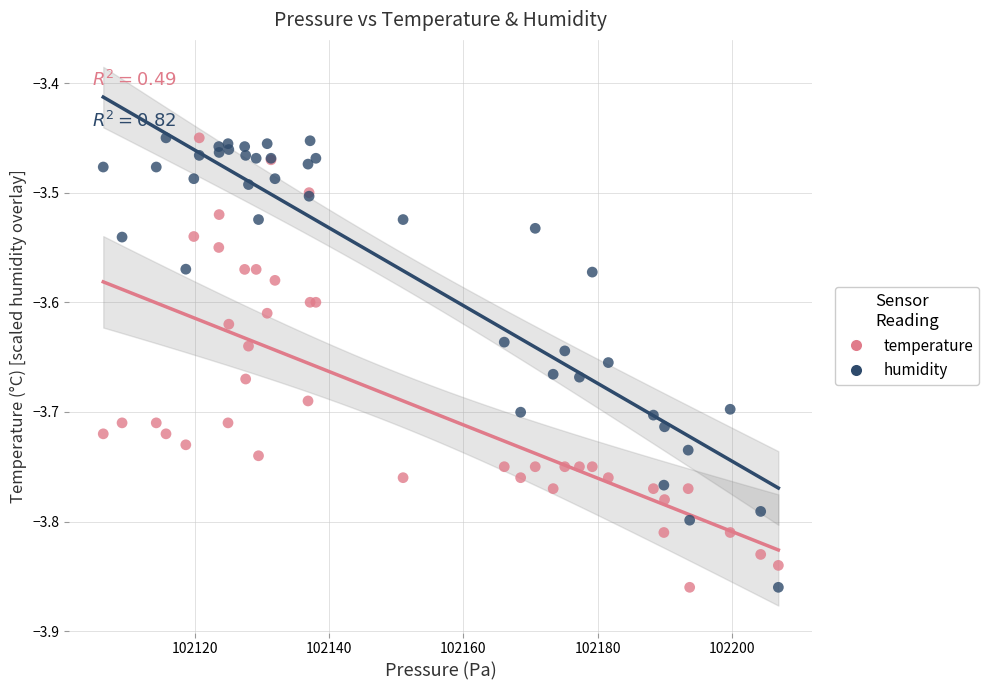

What are all the series names shown in the legend?

temperature, humidity